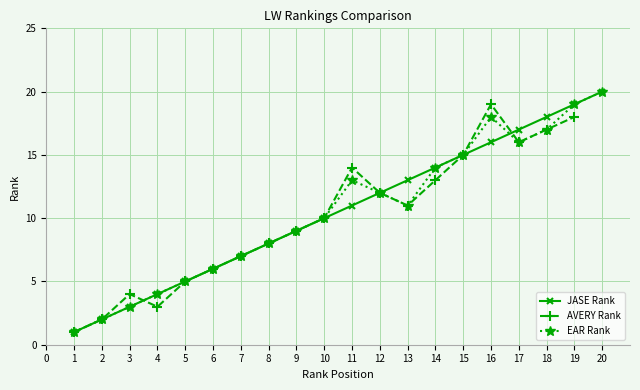

What is the difference between the JASE Rank values at 3 and 8?

5